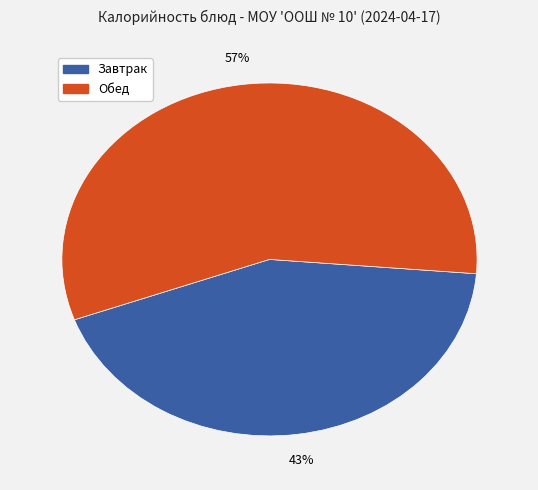

To the nearest percent, what is the average slice percentage?

50%